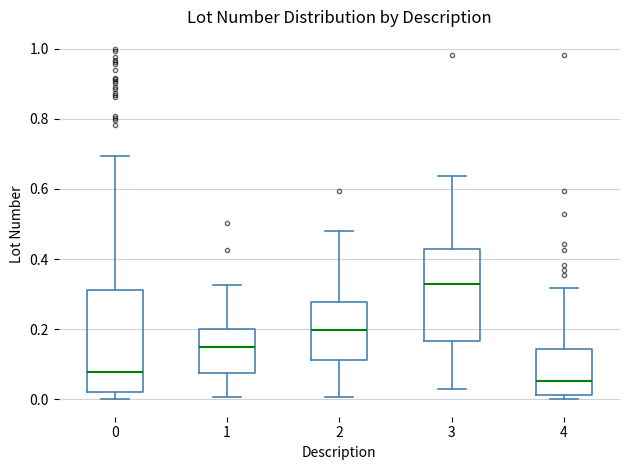

Comparing the boxes themselves (not the whiskers), which one is the tallest?

0